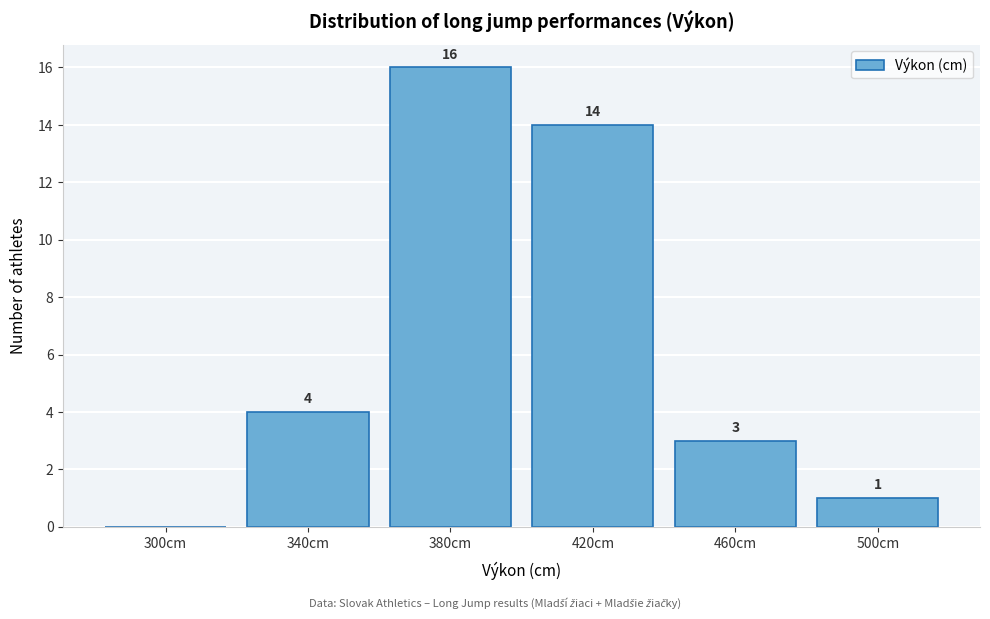

Reading left to right, what are all the values shown in this chart?

300cm=0	340cm=4	380cm=16	420cm=14	460cm=3	500cm=1